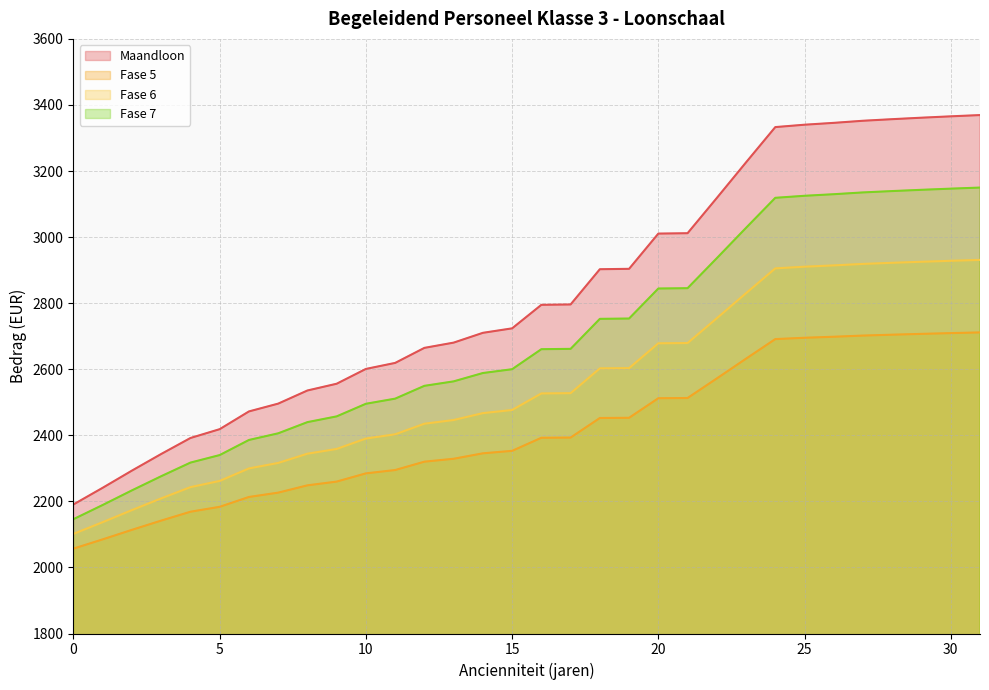

True or false: Fase 5 has a value of 2556.1 at 9.

True